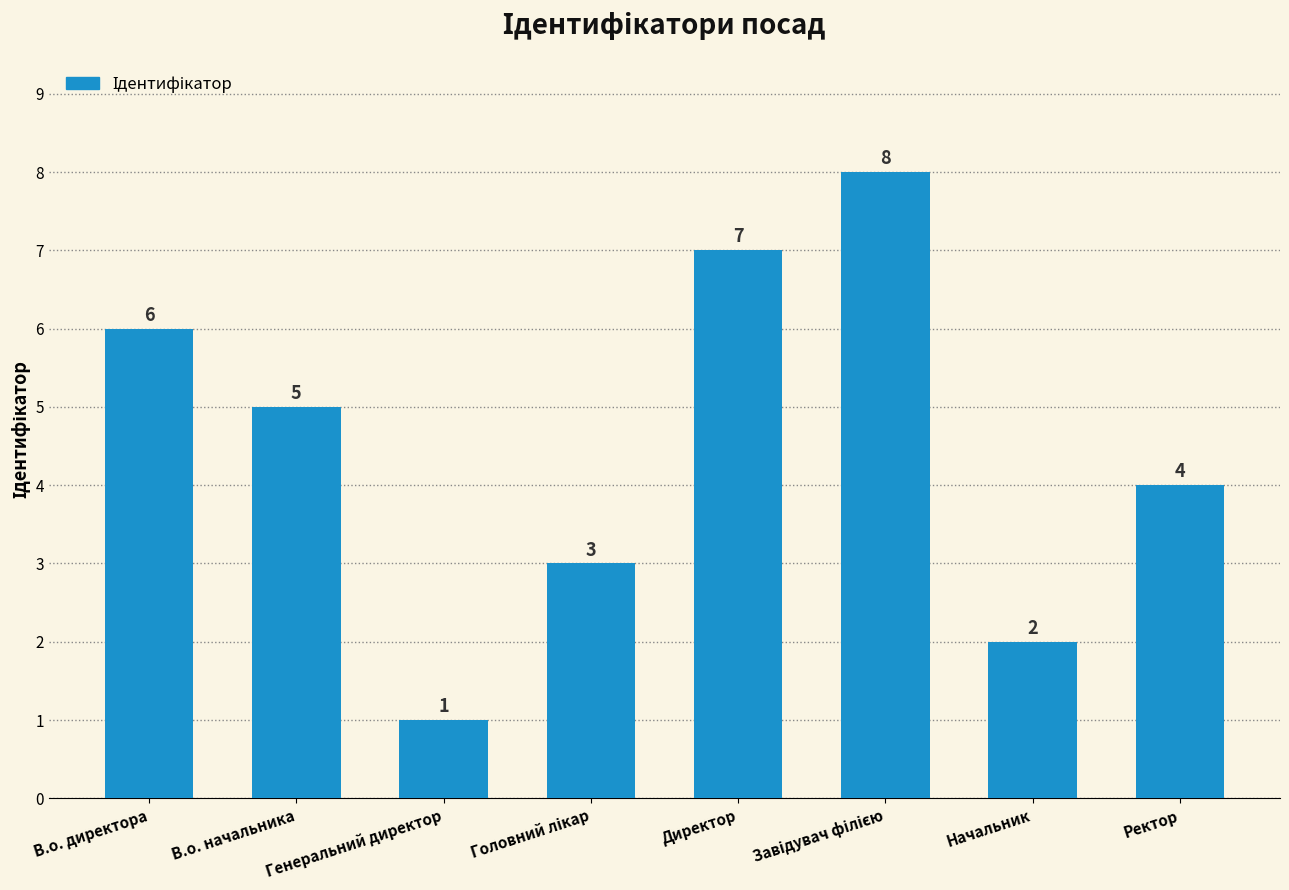

How many values are below 5?

4